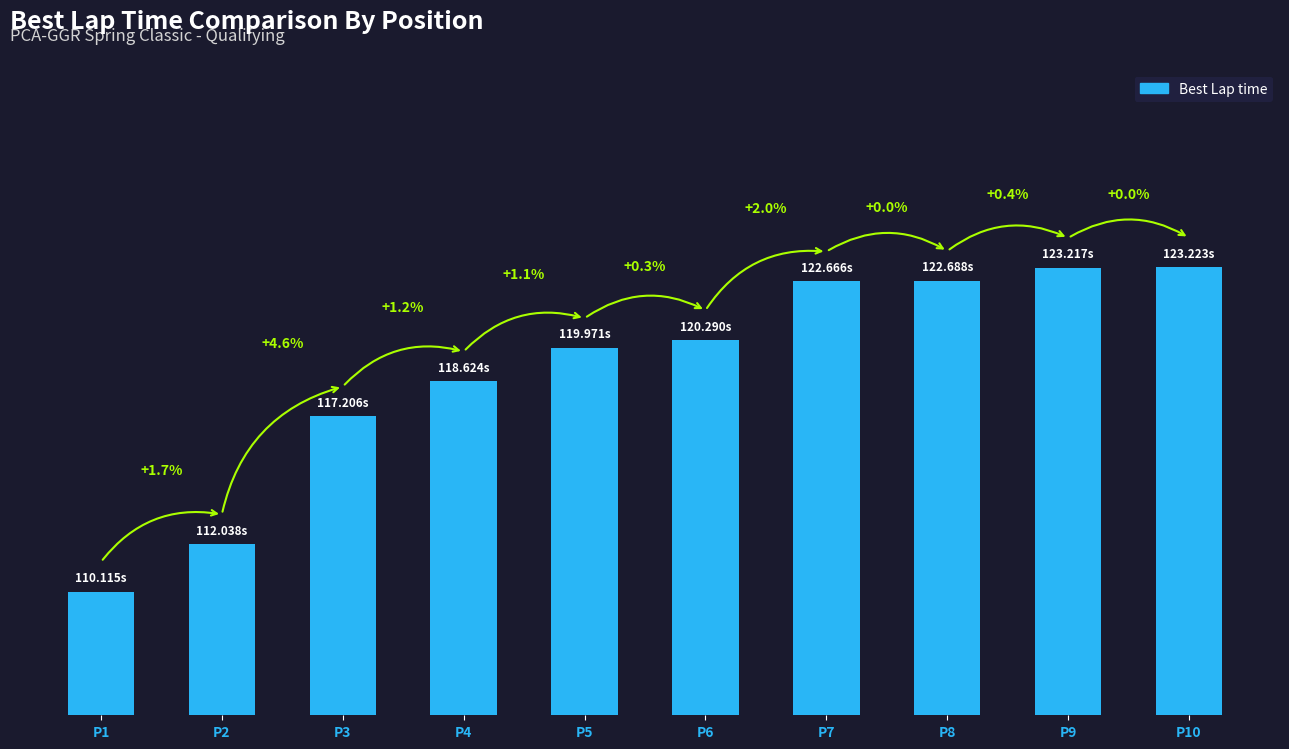

Does the chart contain any negative values?

No